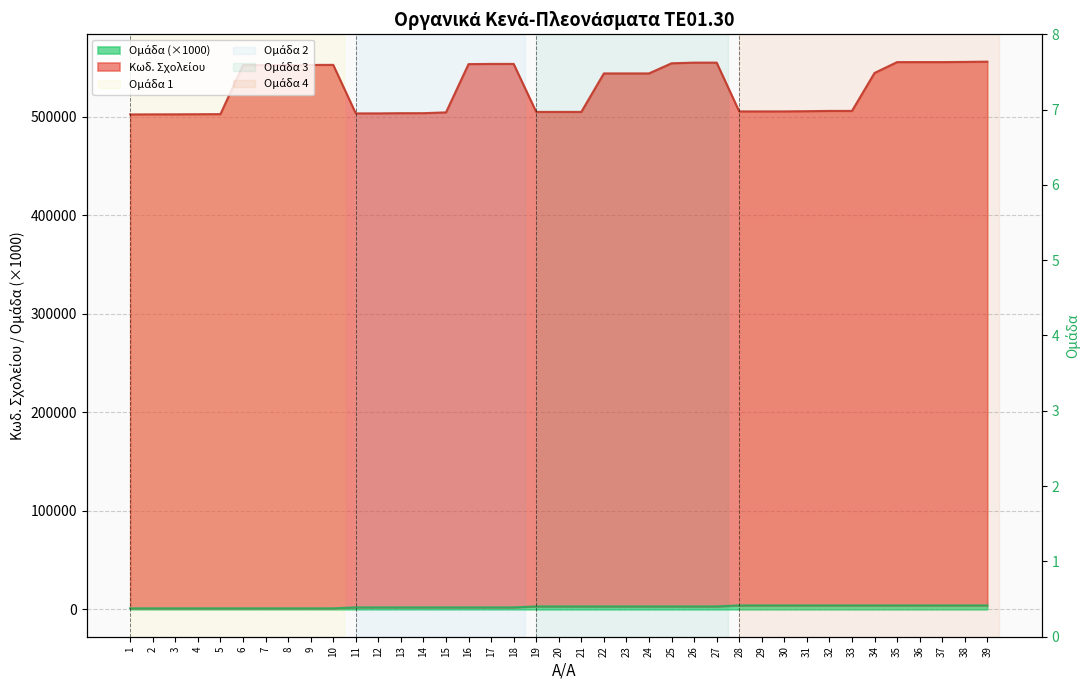

Count the number of categories in the chart.

39